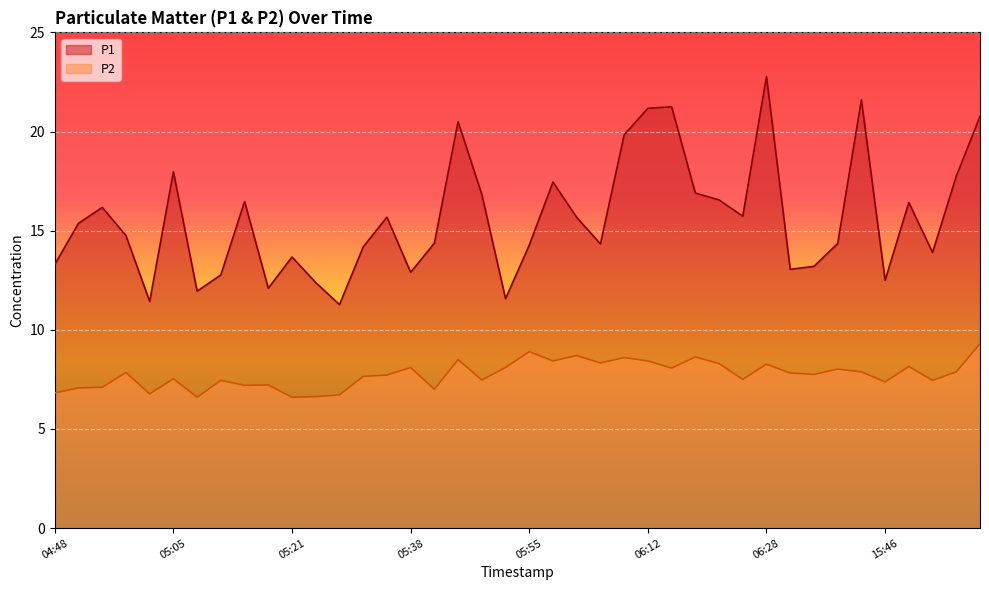

The P1 series shows 26.0 at 15:50. True or false?

False